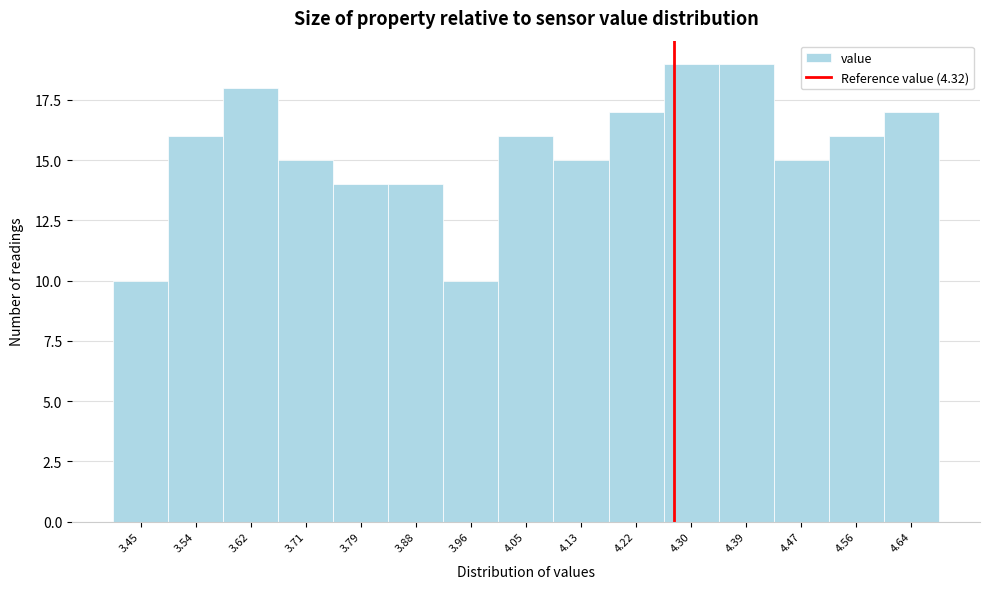

Reading left to right, list all the values displayed in this chart.

3.45=10	3.54=16	3.62=18	3.71=15	3.79=14	3.88=14	3.96=10	4.05=16	4.13=15	4.22=17	4.30=19	4.39=19	4.47=15	4.56=16	4.64=17